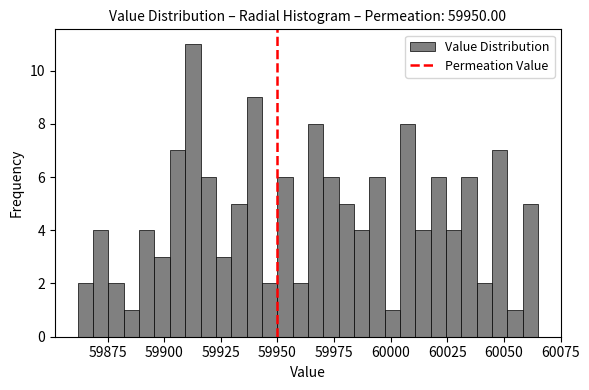

Around what value on the x-axis is the tallest bar? Give the approximate position of its centre, as read against the axis.

59915